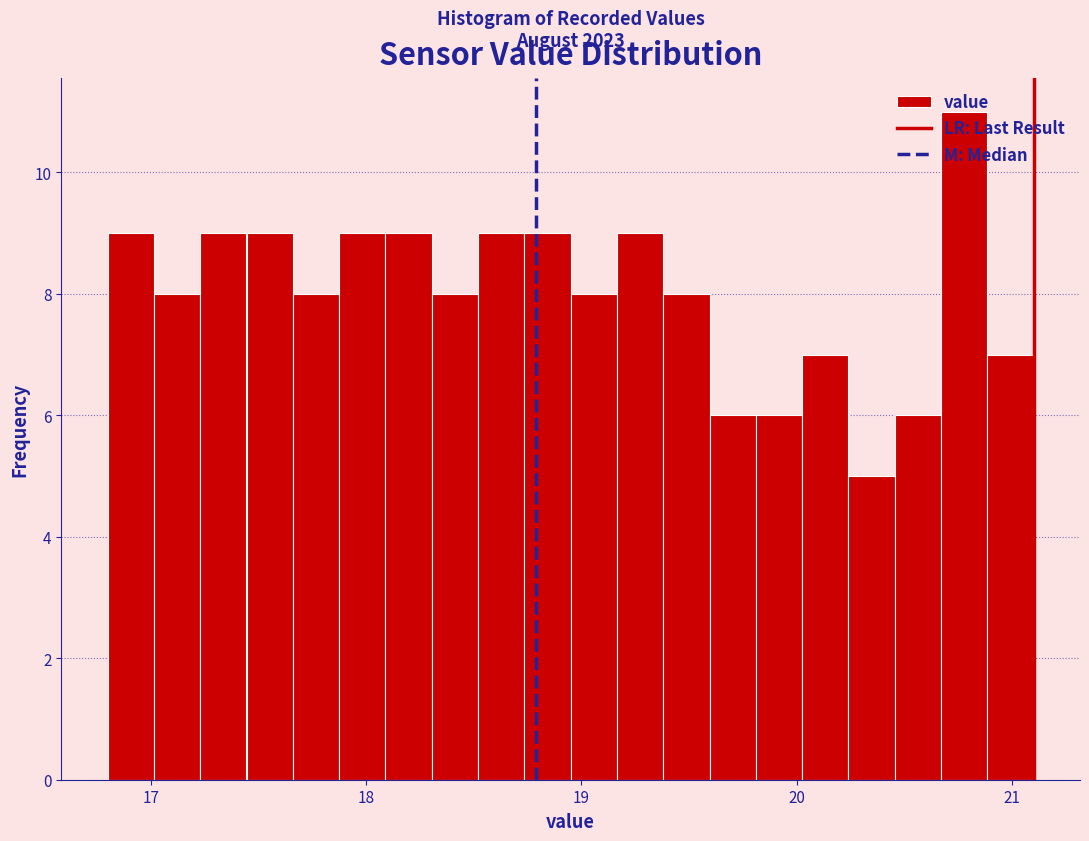

Read against the x-axis, roughly where is the centre of the tallest bar?

20.8